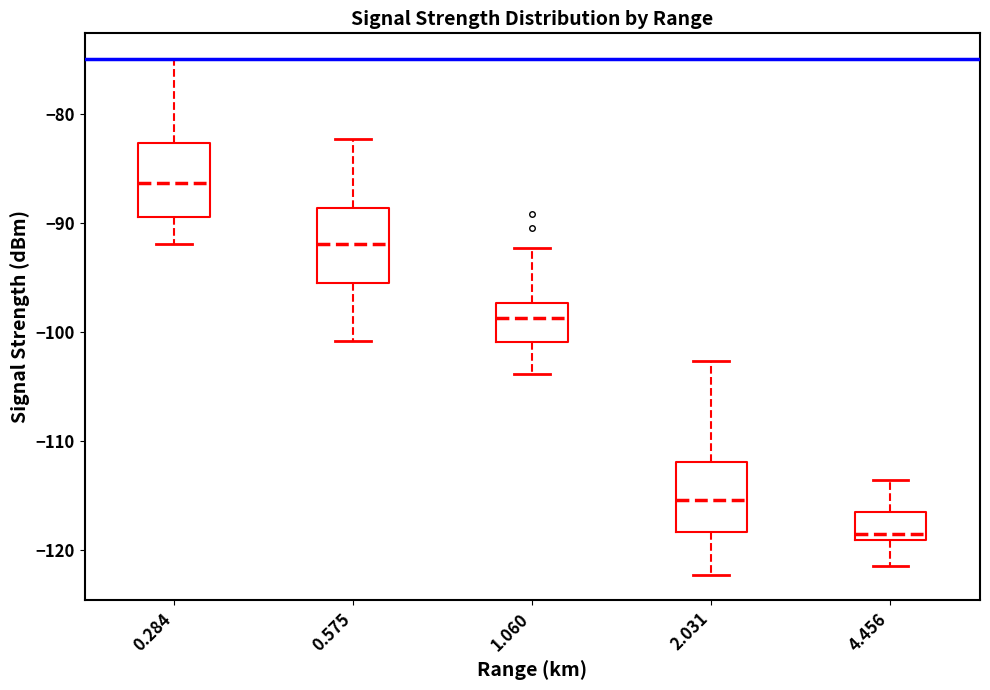

Reading left to right, transcribe this box plot: for each box, give where its median line is, the range the box spans, and where its two whiskers end, as read against the y-axis. The values are not printed on the chart, so give them approximately, as read against the axis.

0.284: median -86, box -89 to -83, whiskers -92 to -75
0.575: median -92, box -95 to -89, whiskers -101 to -82
1.060: median -99, box -101 to -97, whiskers -104 to -92
2.031: median -115, box -118 to -112, whiskers -122 to -103
4.456: median -119 (just above the box's lower edge), box -119 to -117, whiskers -121 to -114